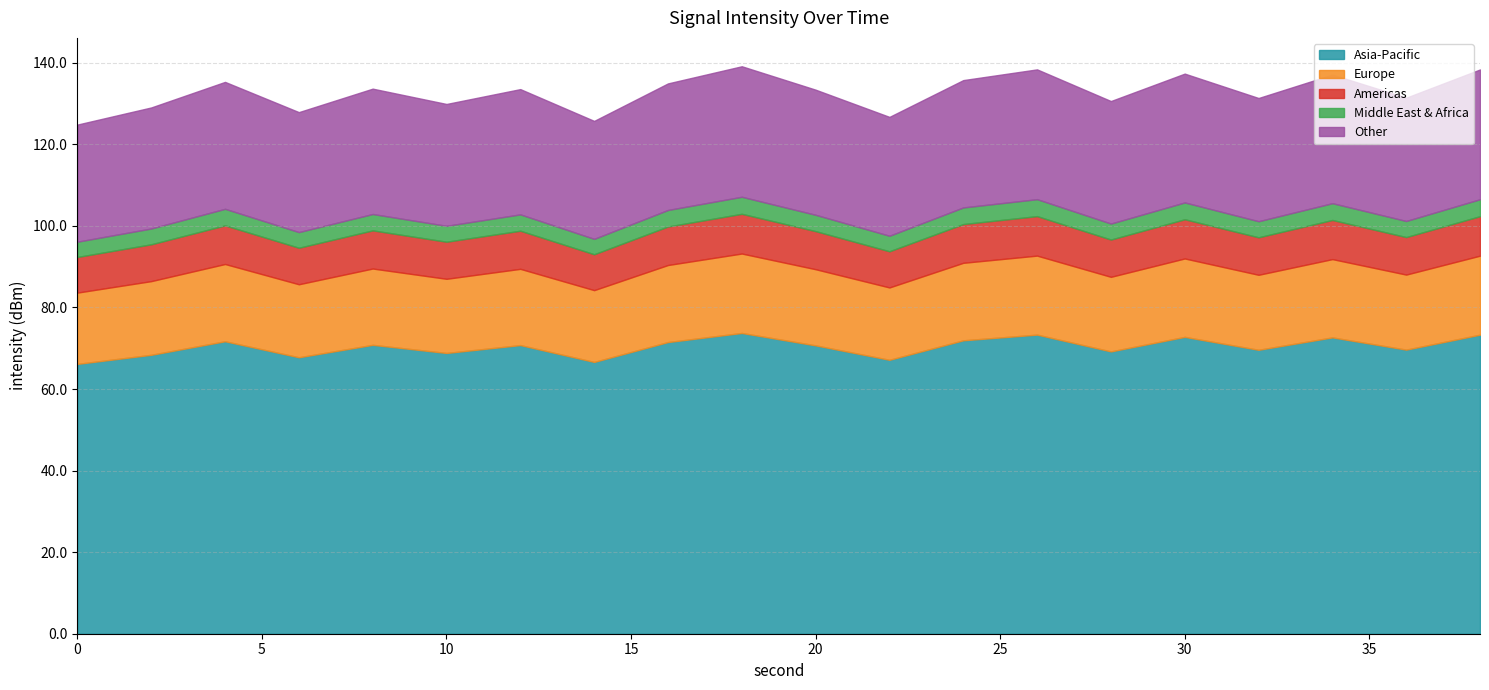

The Asia-Pacific series shows 66.2 at 0. True or false?

True